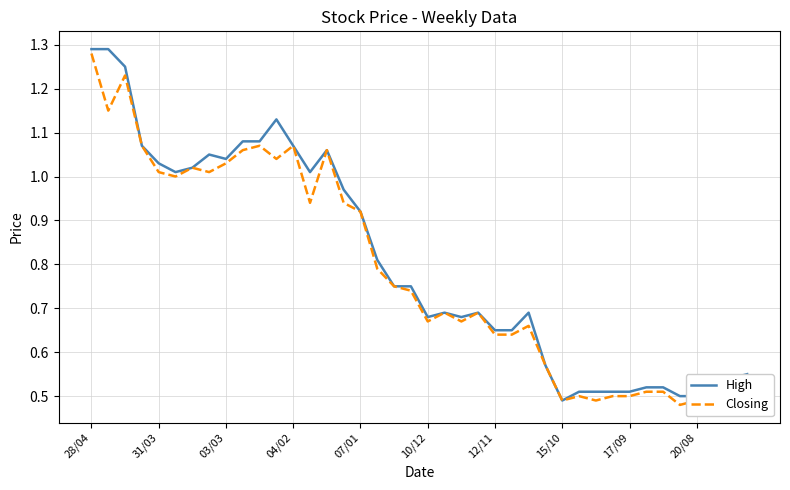

Which category has the highest value in the Closing series?

28/04